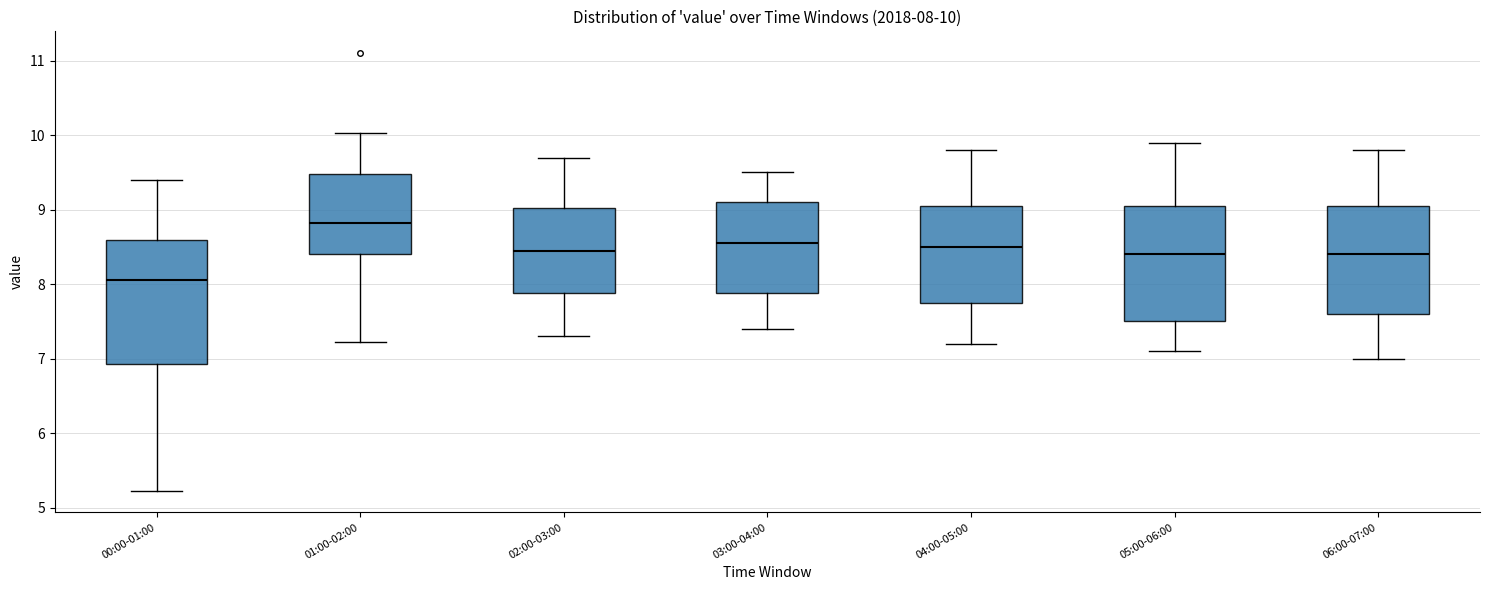

Which box is the tallest, from its lower edge to its upper edge?

00:00-01:00